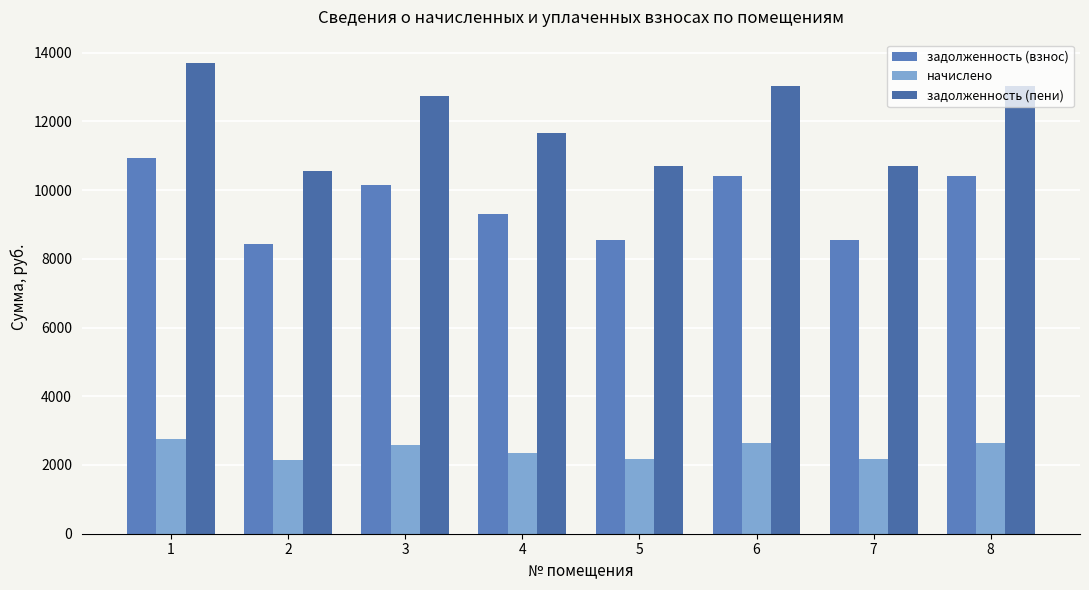

What is the difference between the начислено values at 5 and 8?

471.4